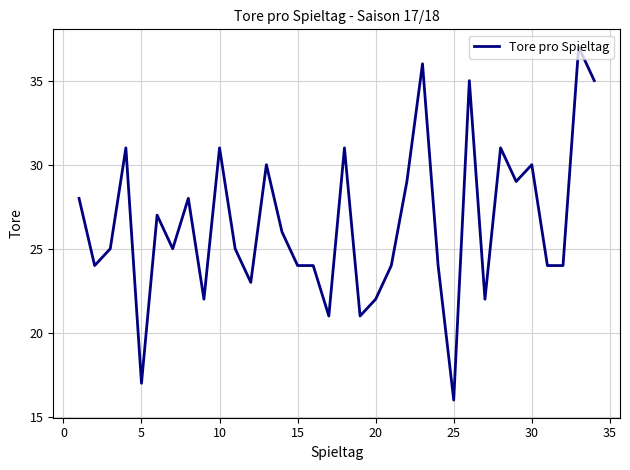

What is the smallest value displayed?

16